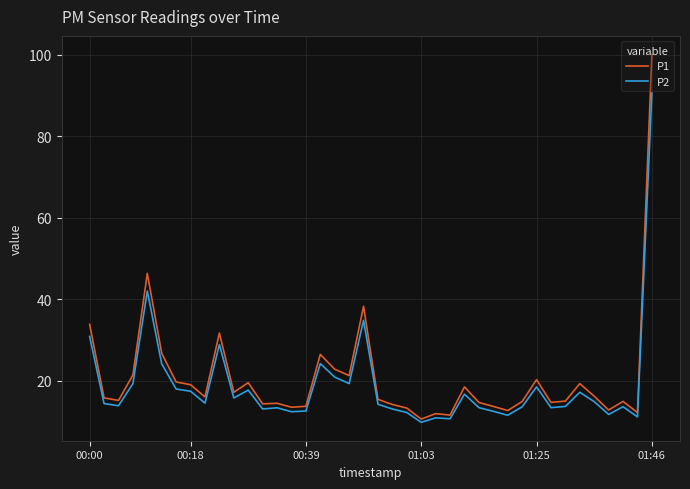

What is the maximum value shown in the chart?

100.1